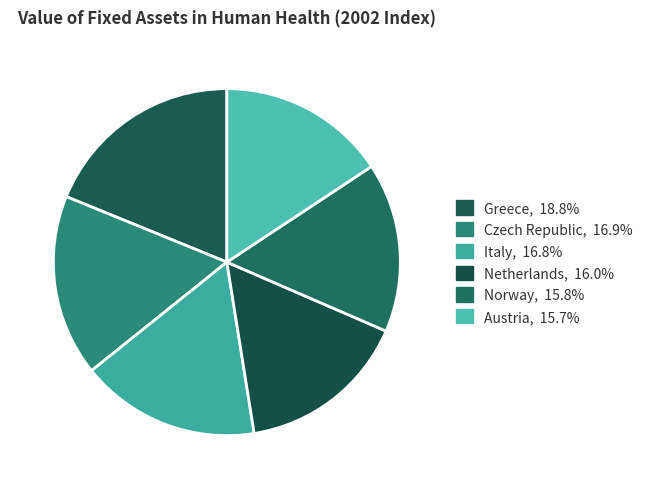

Count the number of slices in the pie.

6